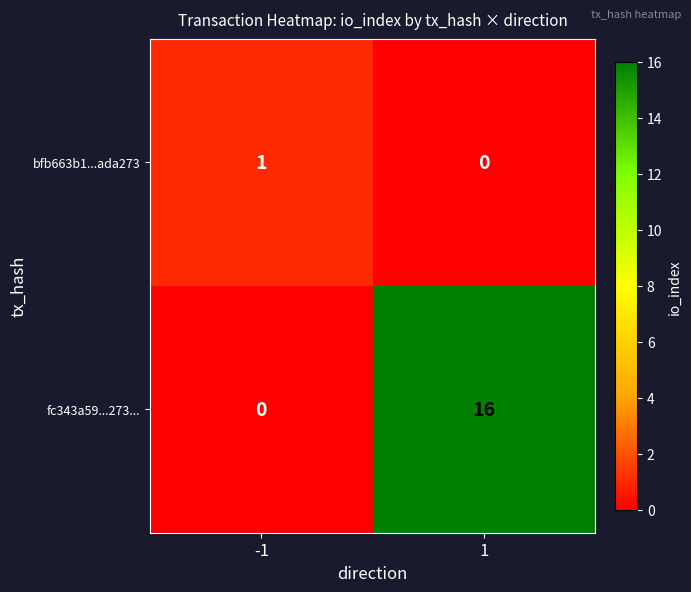

At which category is the sum across all series the highest?

1